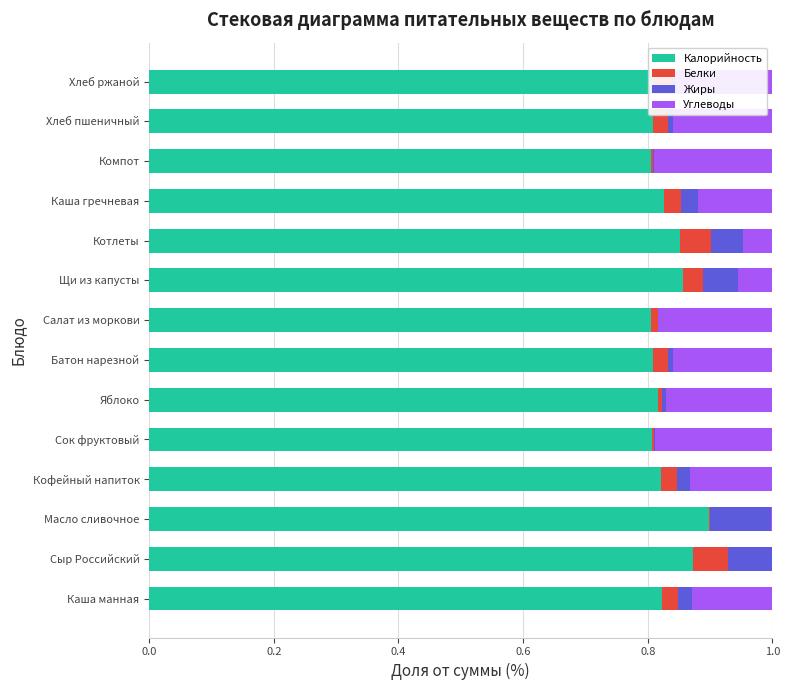

True or false: Калорийность has a value of 0.8 at Батон нарезной.

True